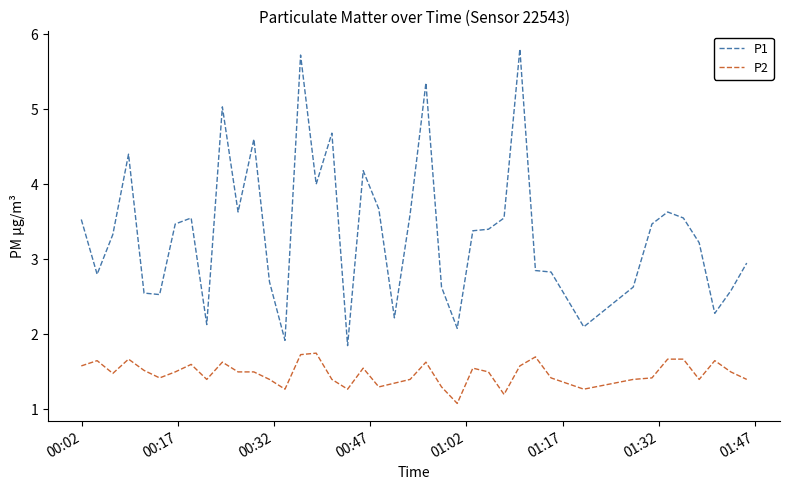

How many categories are shown in the chart?

40